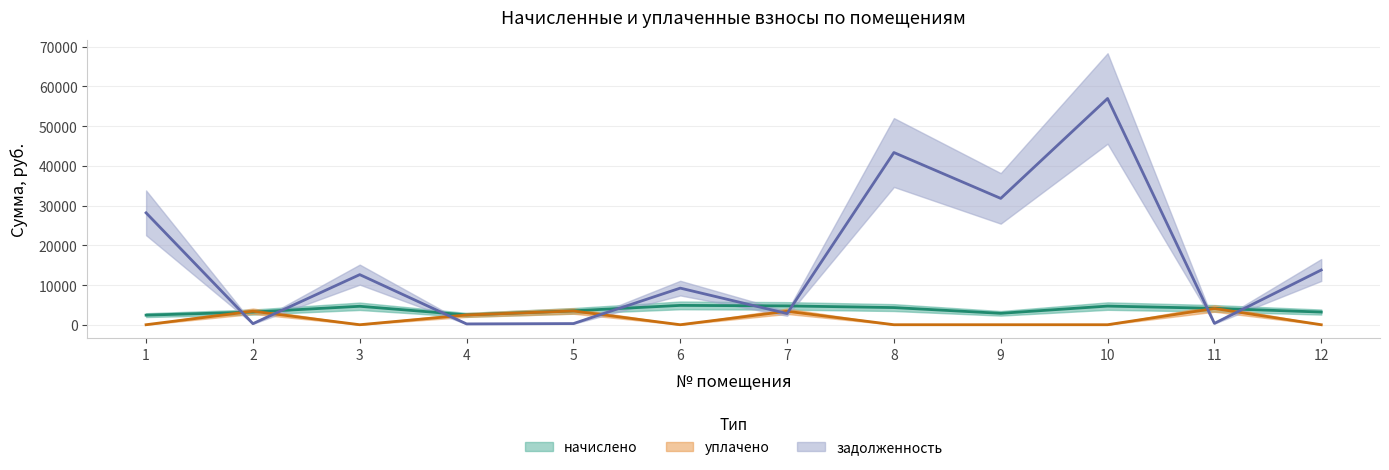

What is the minimum value for задолженность?

206.5